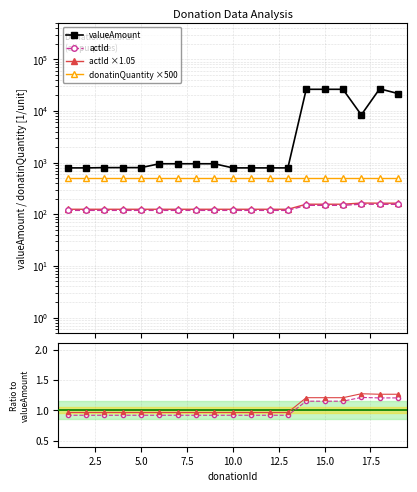

At which category is the sum across all series the highest?

18